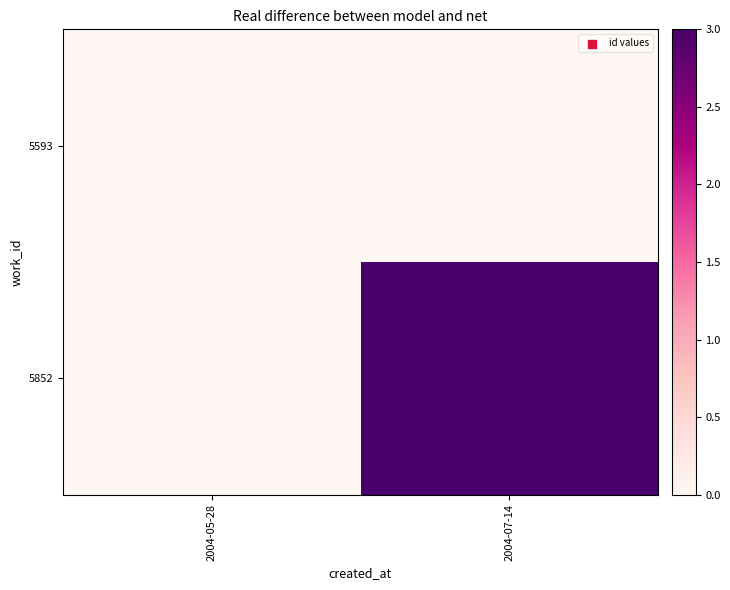

Reading right to left, extract all data points from this chart.

5593: 2004-07-14=0	2004-05-28=0
5852: 2004-07-14=3	2004-05-28=0